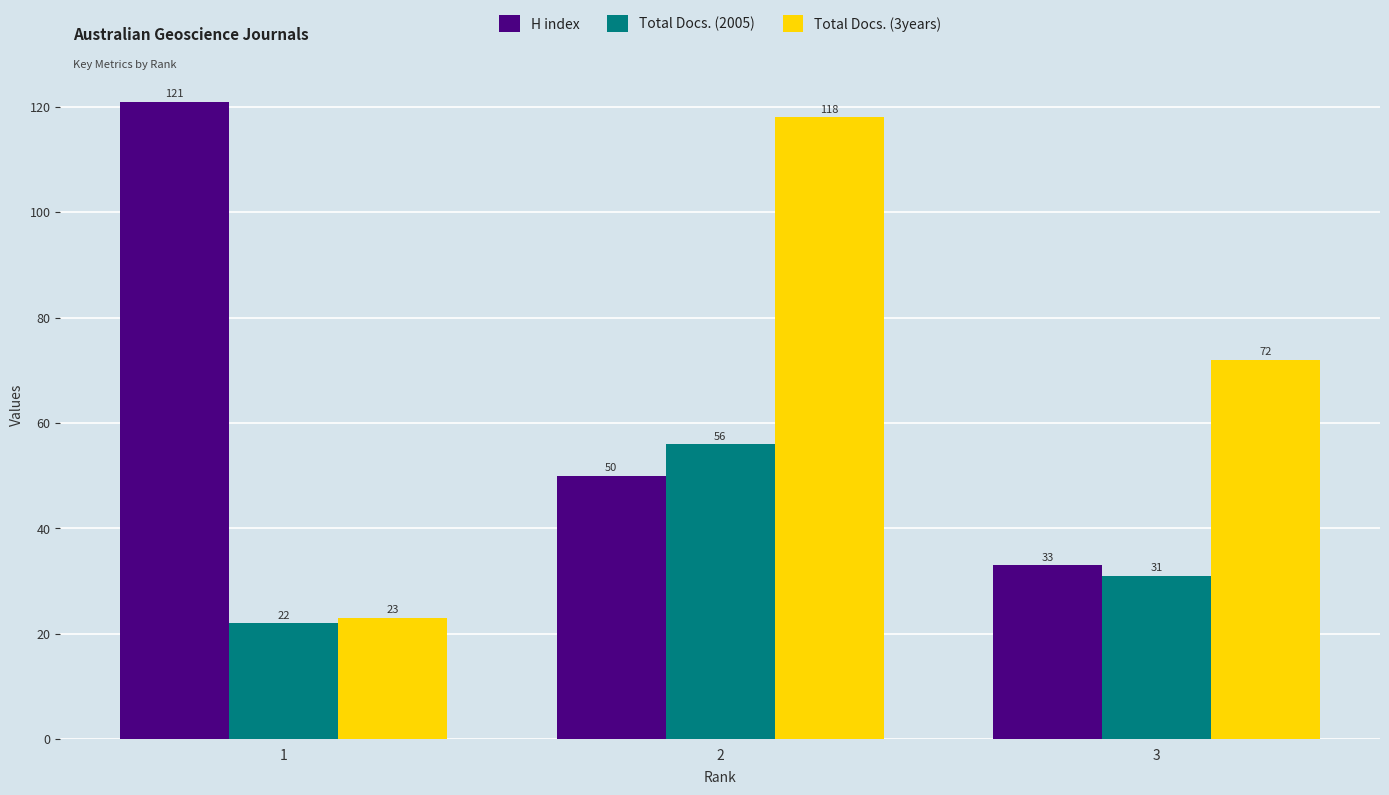

Which series changed the most between 1 and 2?

Total Docs. (3years)